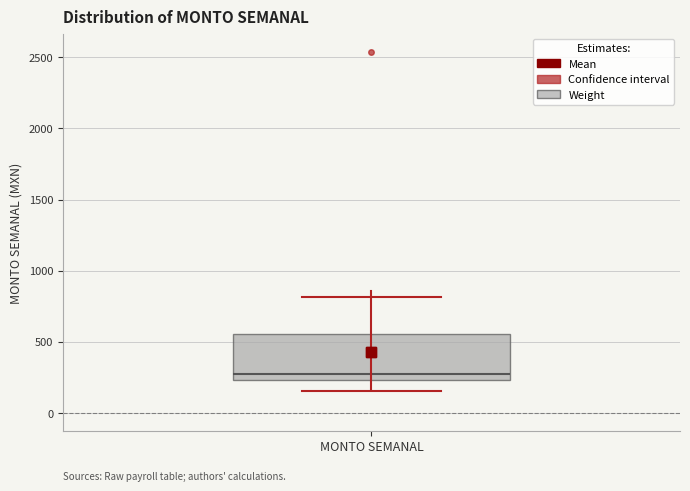

Read this box plot against the y-axis: the position of the median line, the range covered by the box, and the ends of both whiskers. The values are not printed on the chart, so give them approximately, as read against the axis.

median 250 (just above the box's lower edge), box 250 to 550, whiskers 150 to 800